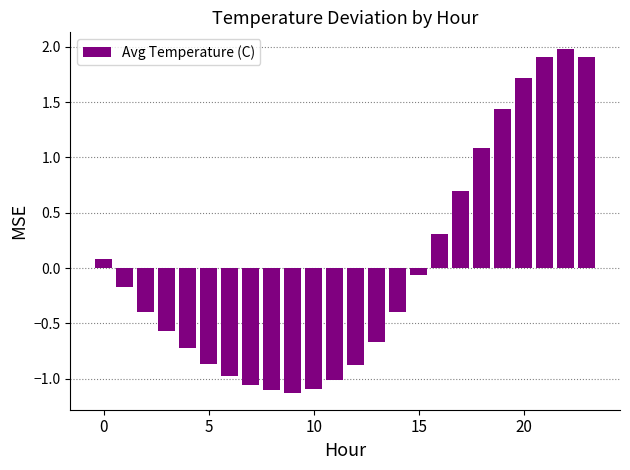

What is the difference between the maximum and minimum values?

3.1